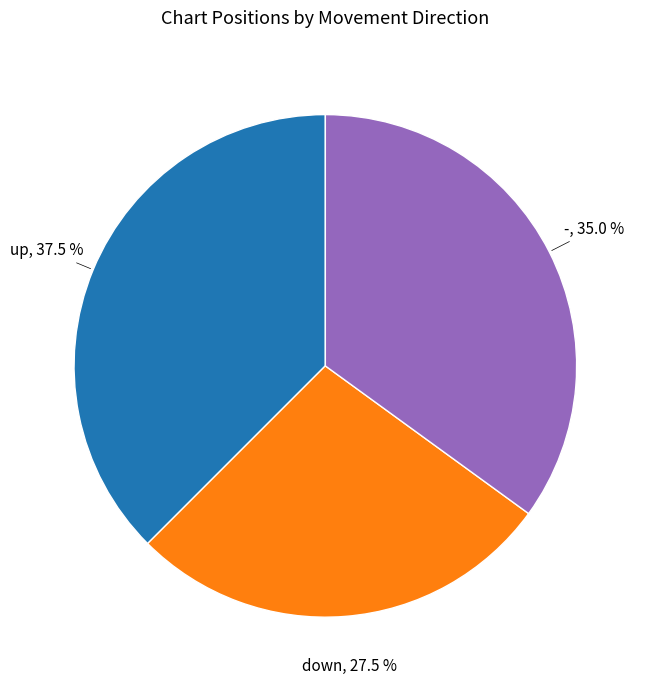

Is there any slice that represents more than half of the pie?

No